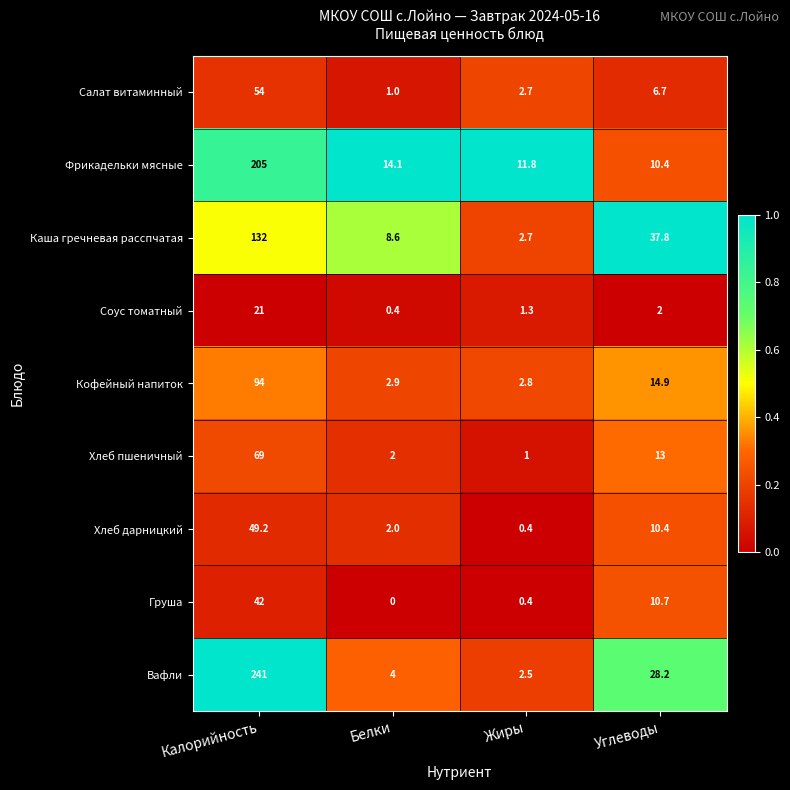

Which series has the largest total across all categories?

Вафли